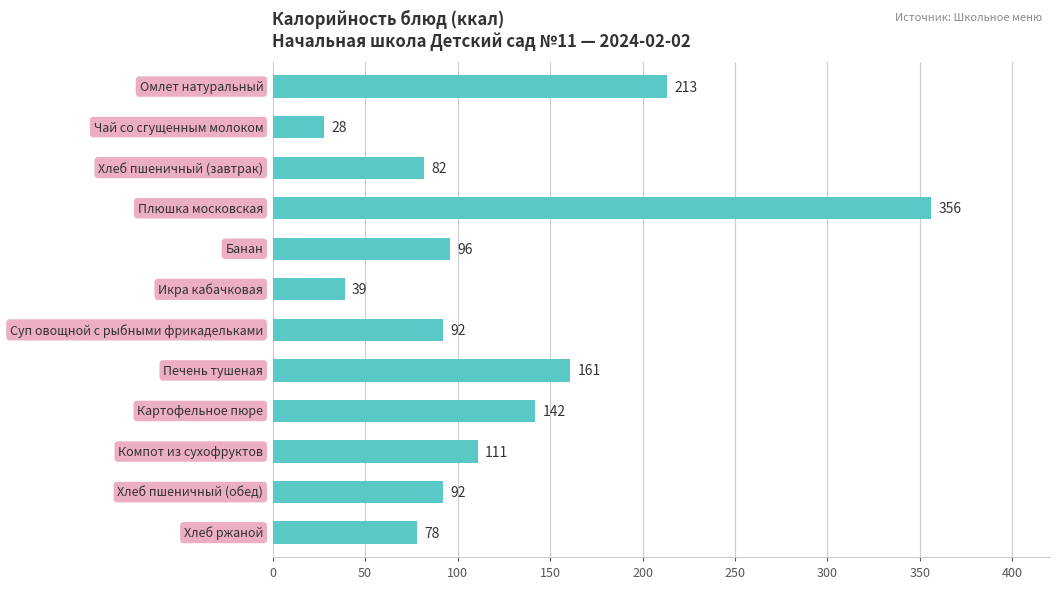

Reading bottom to top, what are all the values shown in this chart?

78	92	111	142	161	92	39	96	356	82	28	213